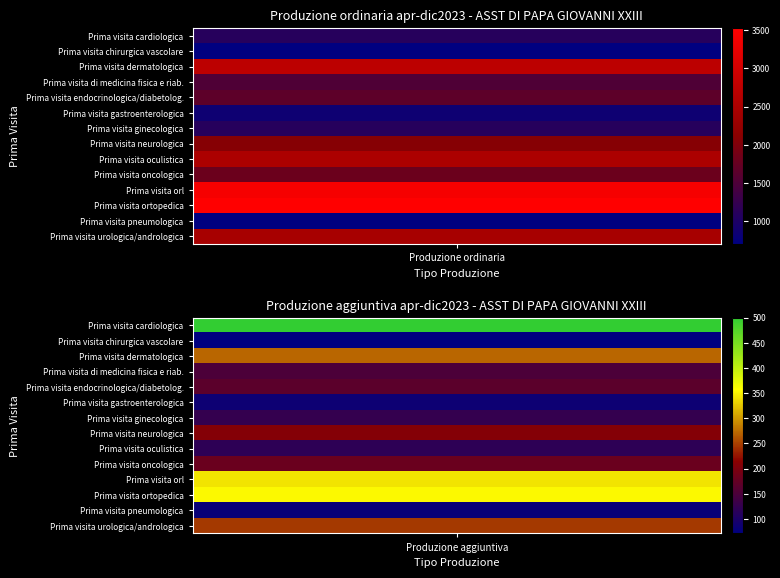

What is the spread (max minus min) of values at 0?

2830